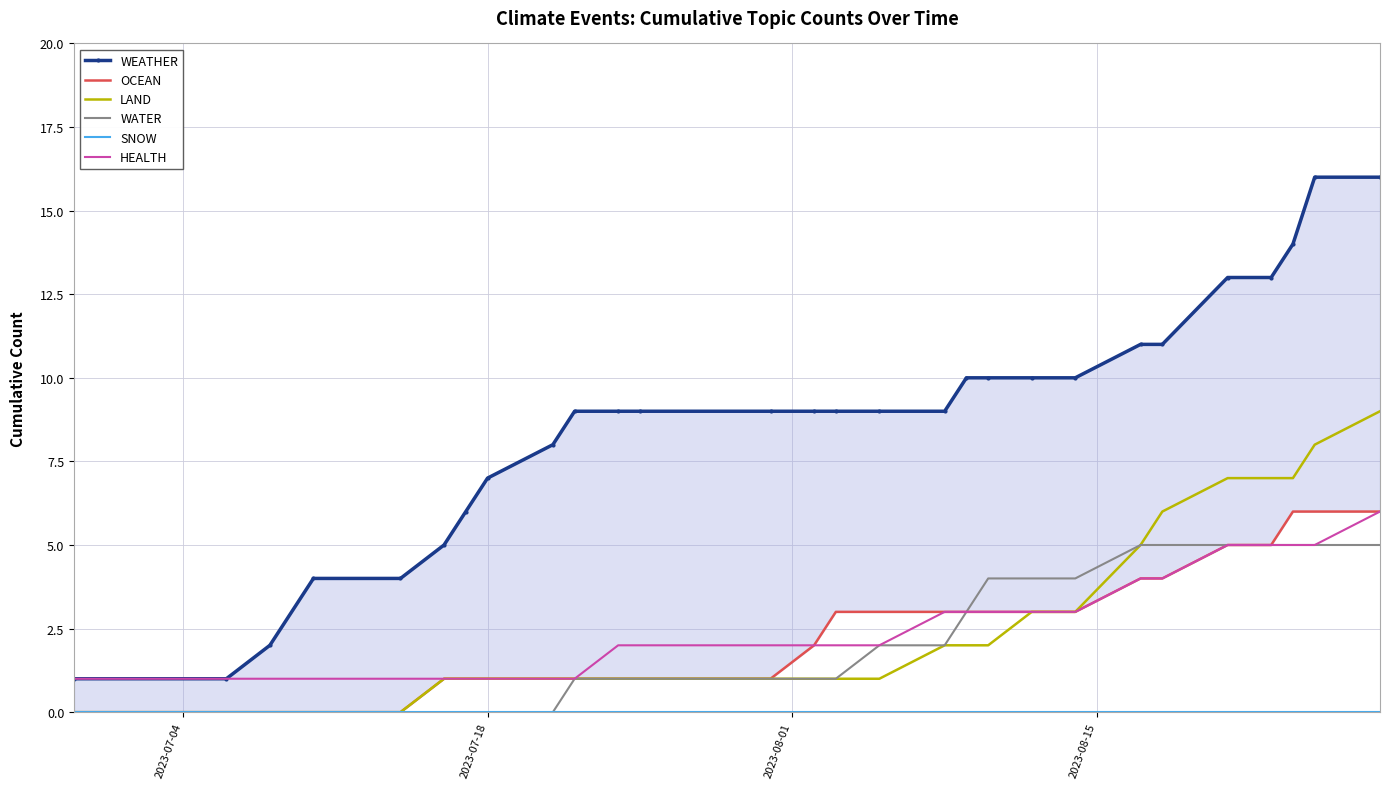

What is the maximum value for HEALTH?

6